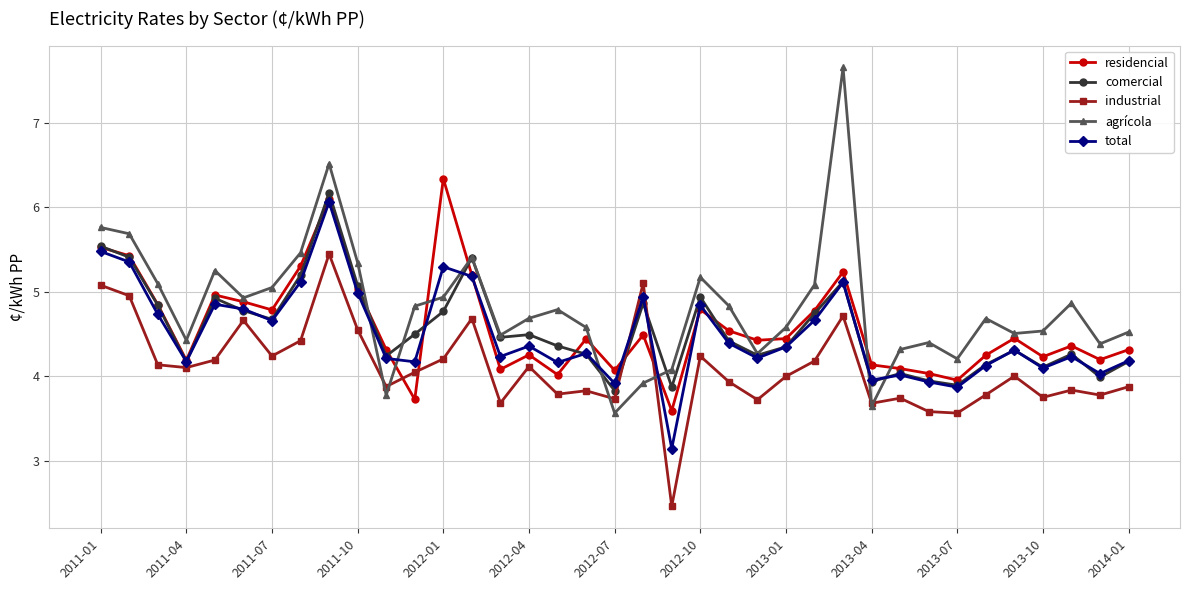

Between 2011-07 and 2012-10, which series saw the biggest shift?

comercial